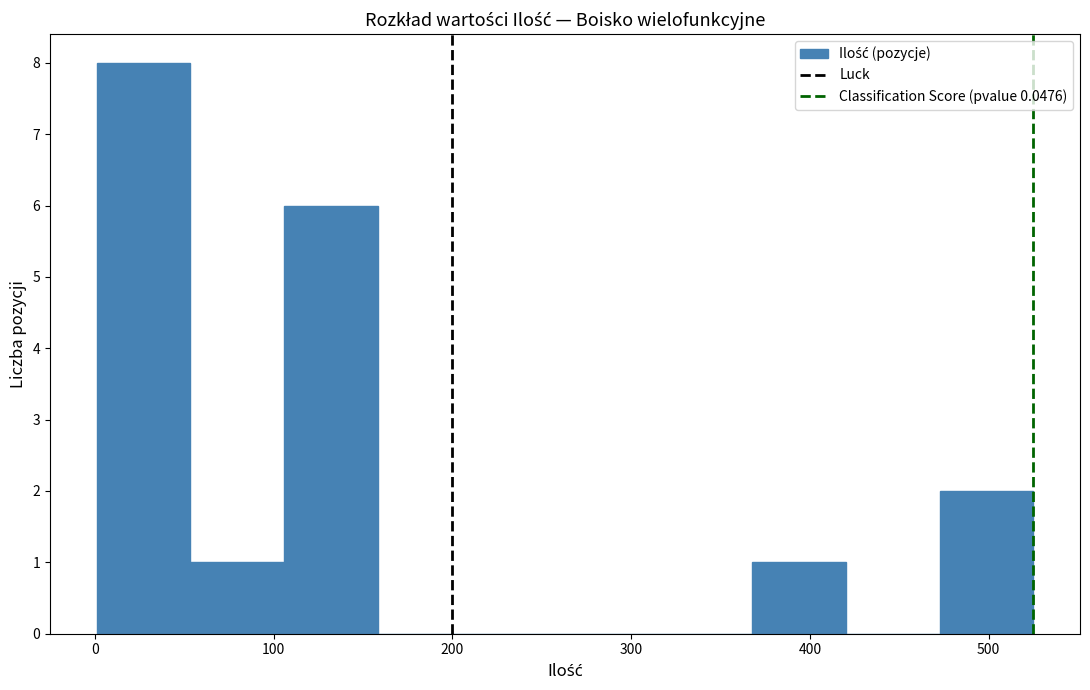

Reading left to right, transcribe this chart: for each bar, give the range it covers on the x-axis and its height. Neither the bar edges nor the heights are printed on the chart, so give them approximately, as read against the axes.

0 to 50: 8
50 to 110: 1
110 to 160: 6
160 to 210: 0
210 to 260: 0
260 to 320: 0
320 to 370: 0
370 to 420: 1
420 to 470: 0
470 to 520: 2